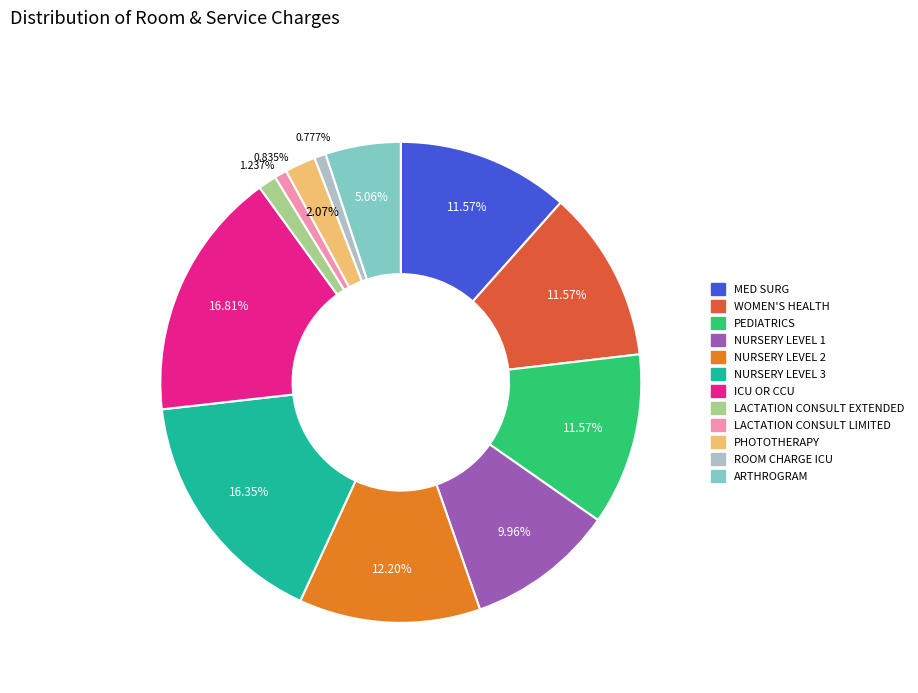

Which has a higher value, ARTHROGRAM or NURSERY LEVEL 3?

NURSERY LEVEL 3